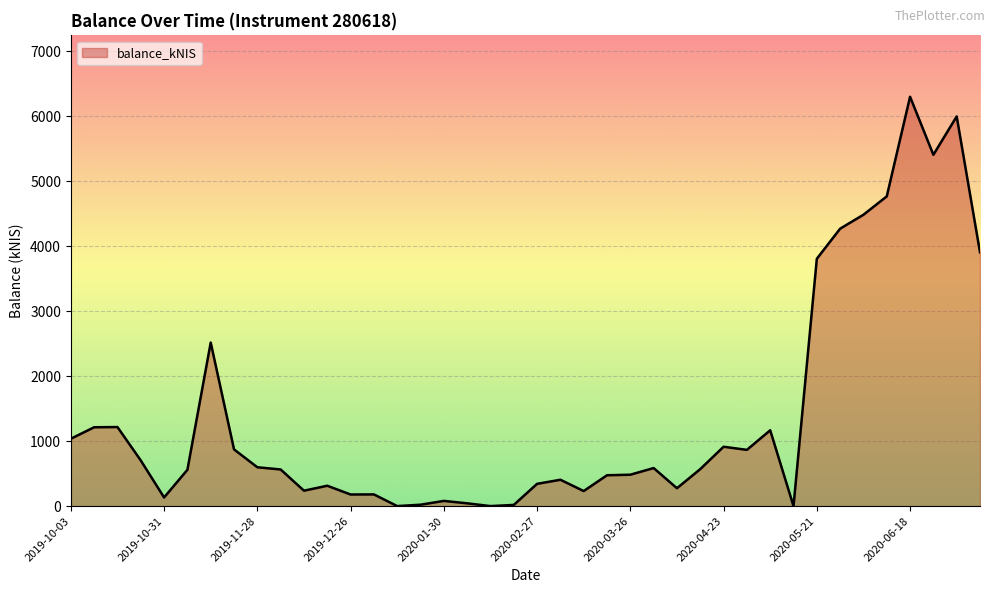

What is the maximum value shown in the chart?

6302.4